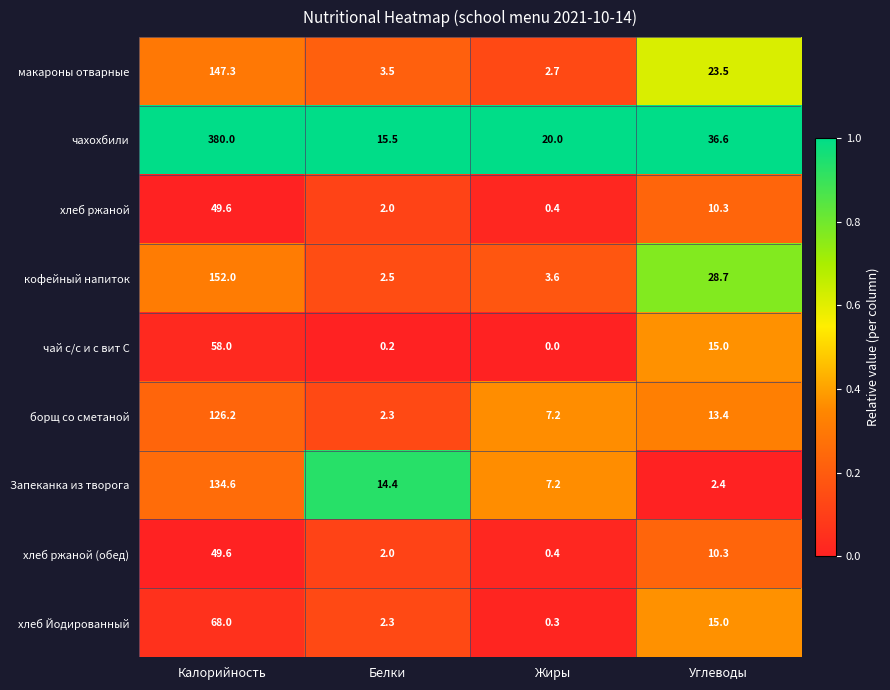

Which series has the largest range (max minus min)?

чахохбили